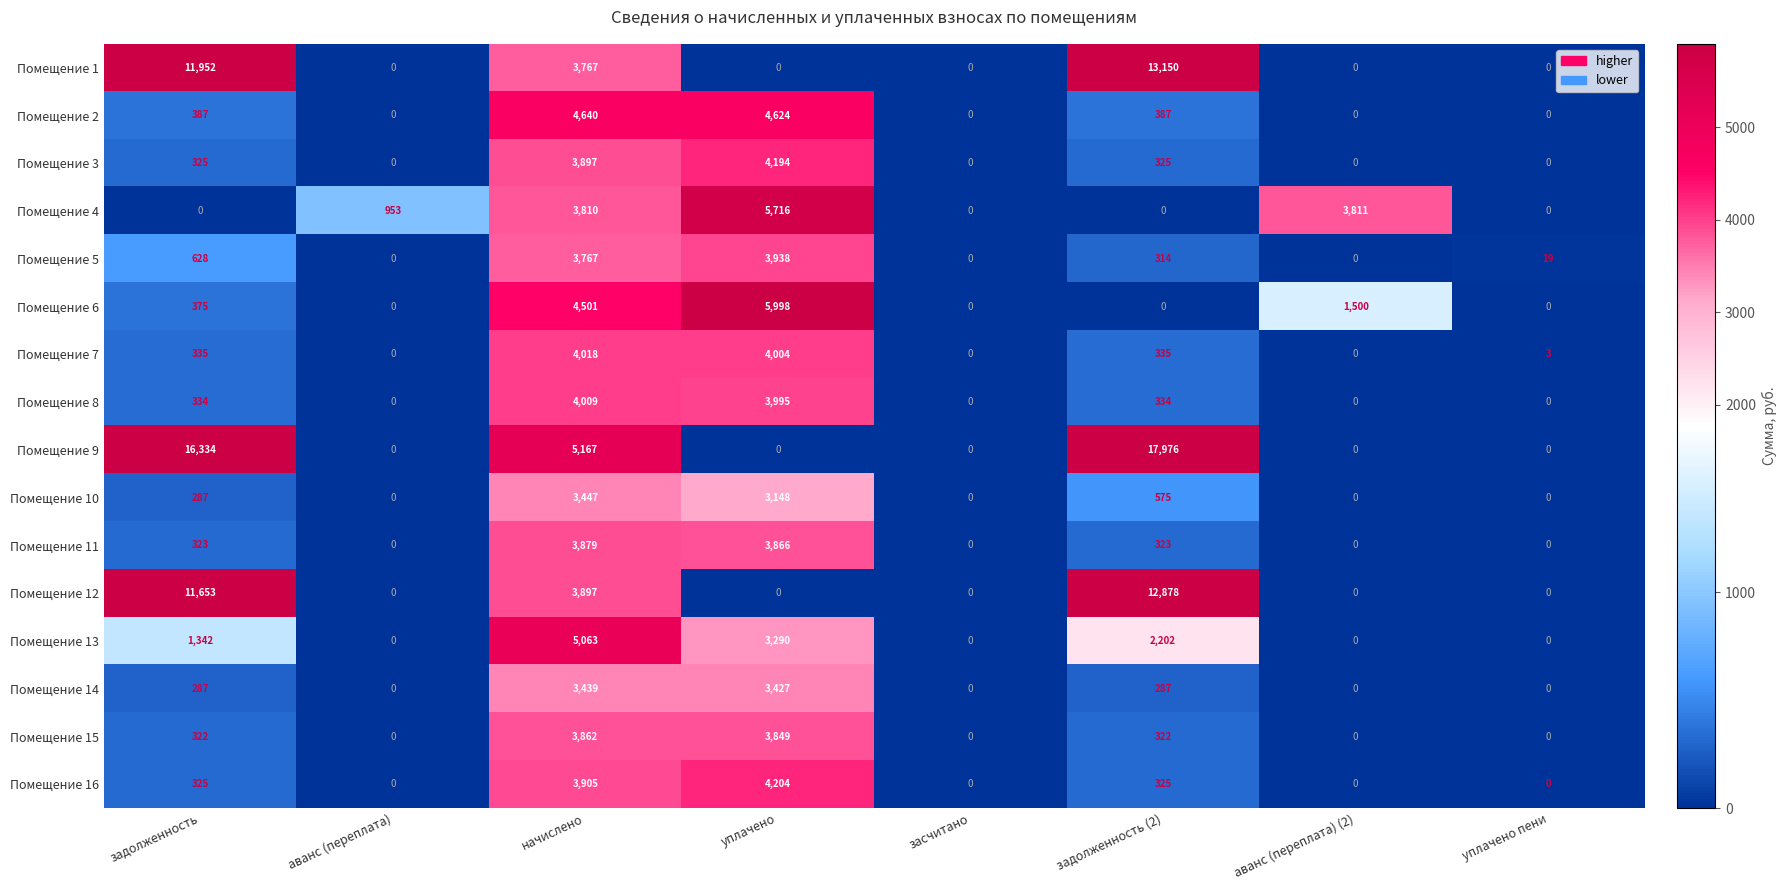

Which series has the largest total across all categories?

Помещение 9